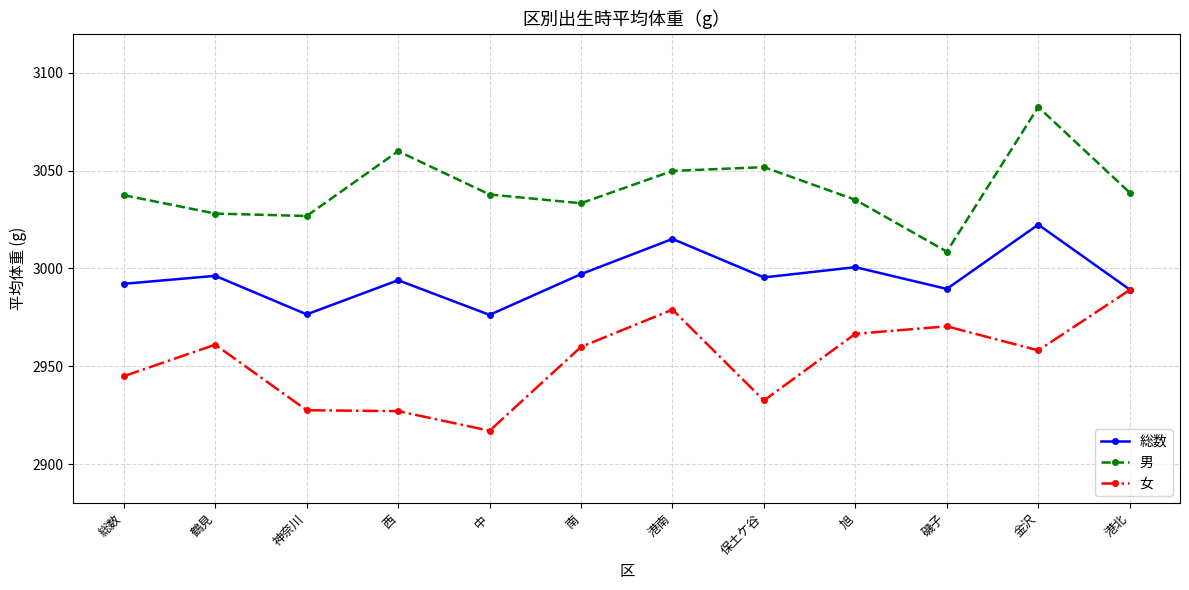

At 旭, list the series in order from largest to smallest.

男, 総数, 女